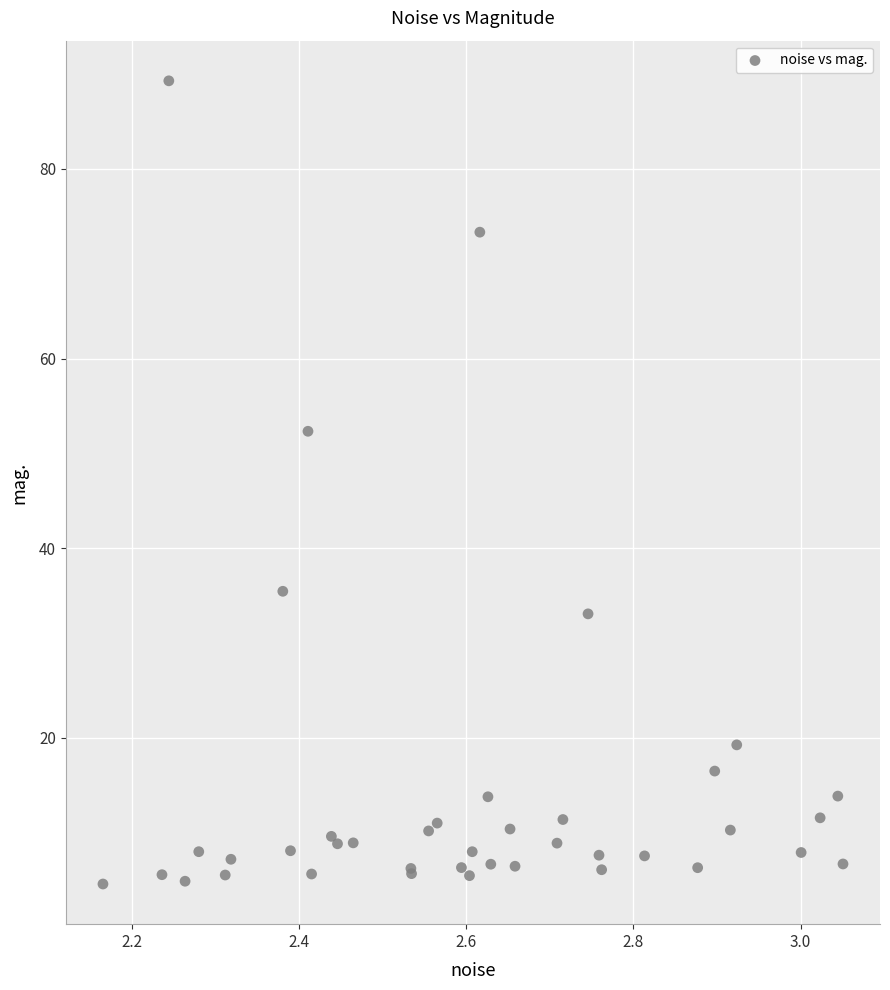

What Y value in the scatter plot is closest to 46?

52.3